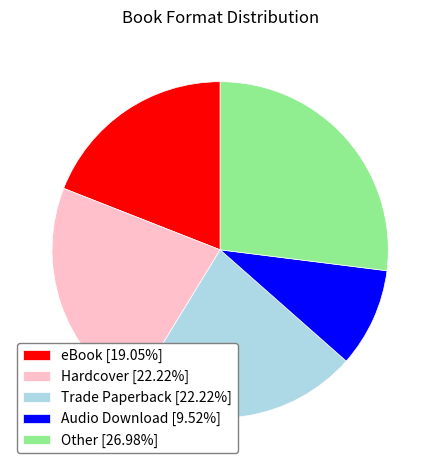

How many segments does this pie chart have?

5